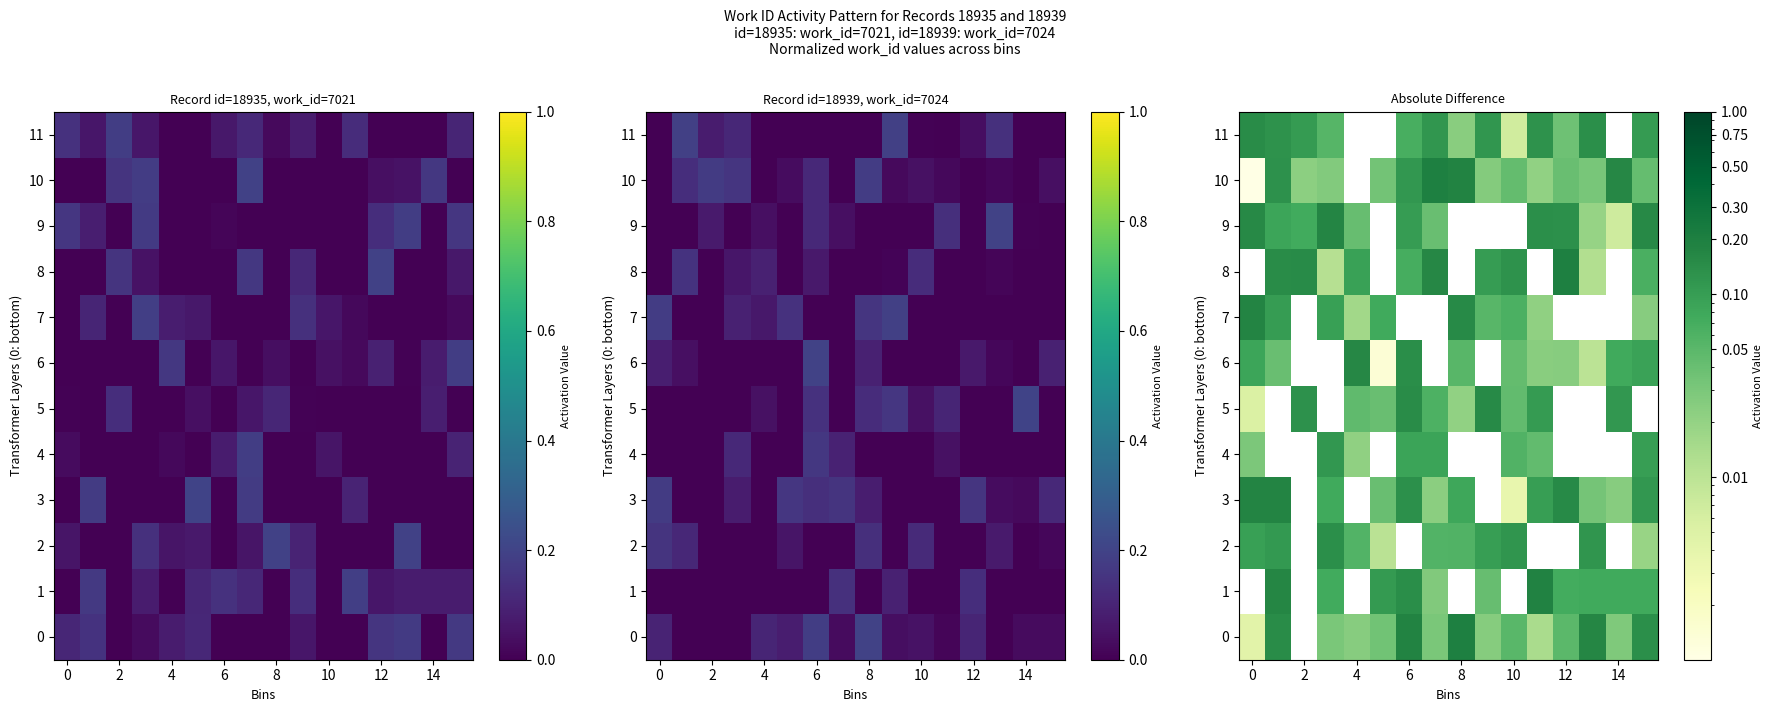

What is the sum of all 5 values?

0.9